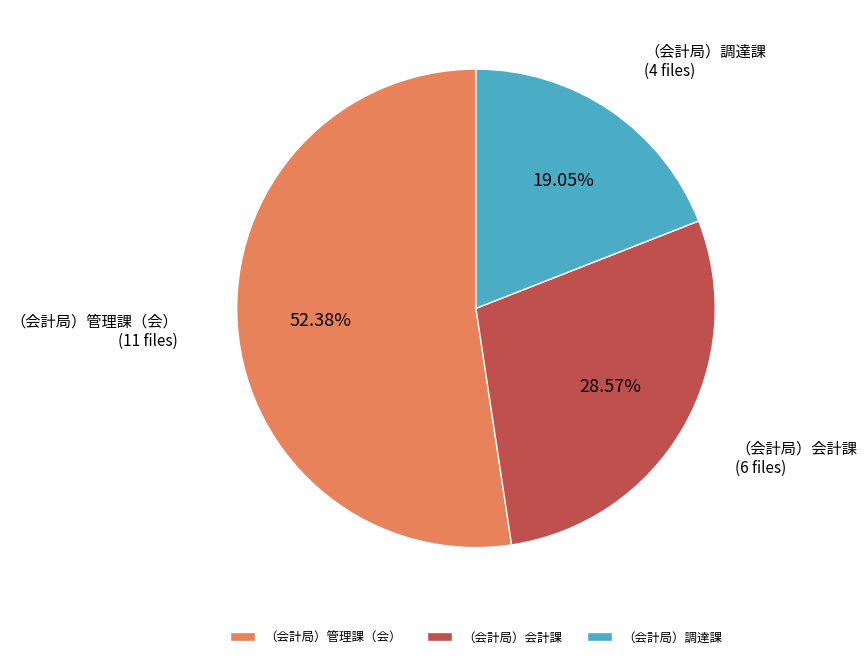

Which category has the biggest portion of the pie?

（会計局）管理課（会）